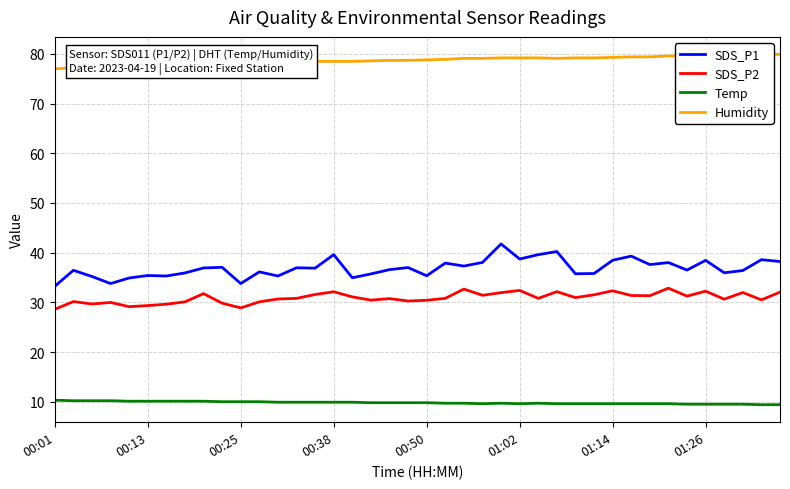

What is the minimum value for SDS_P1?

33.2